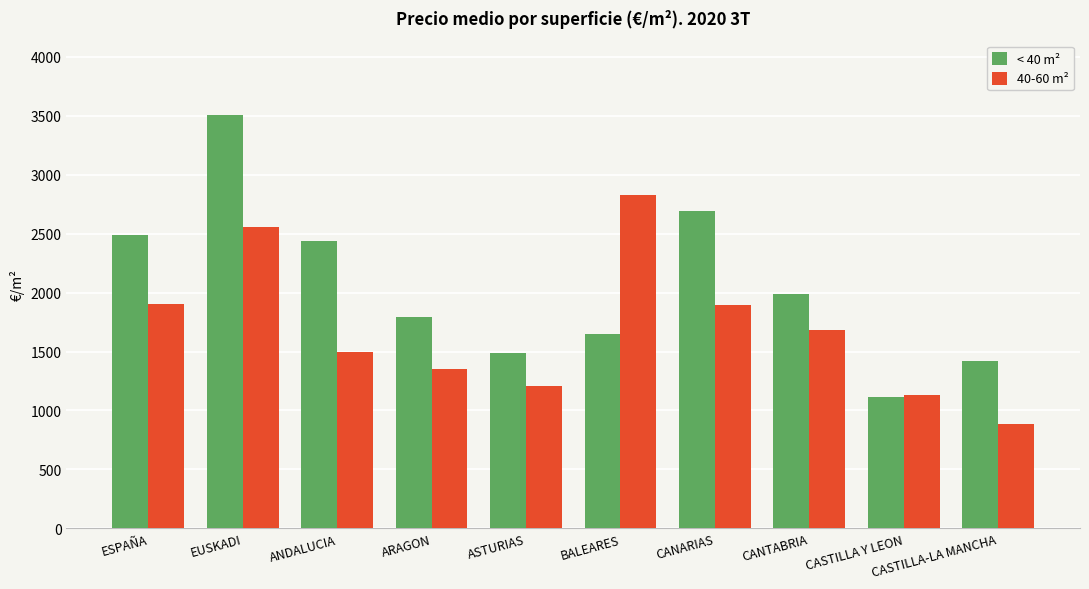

Which series changed the most between ESPAÑA and CASTILLA Y LEON?

< 40 m²